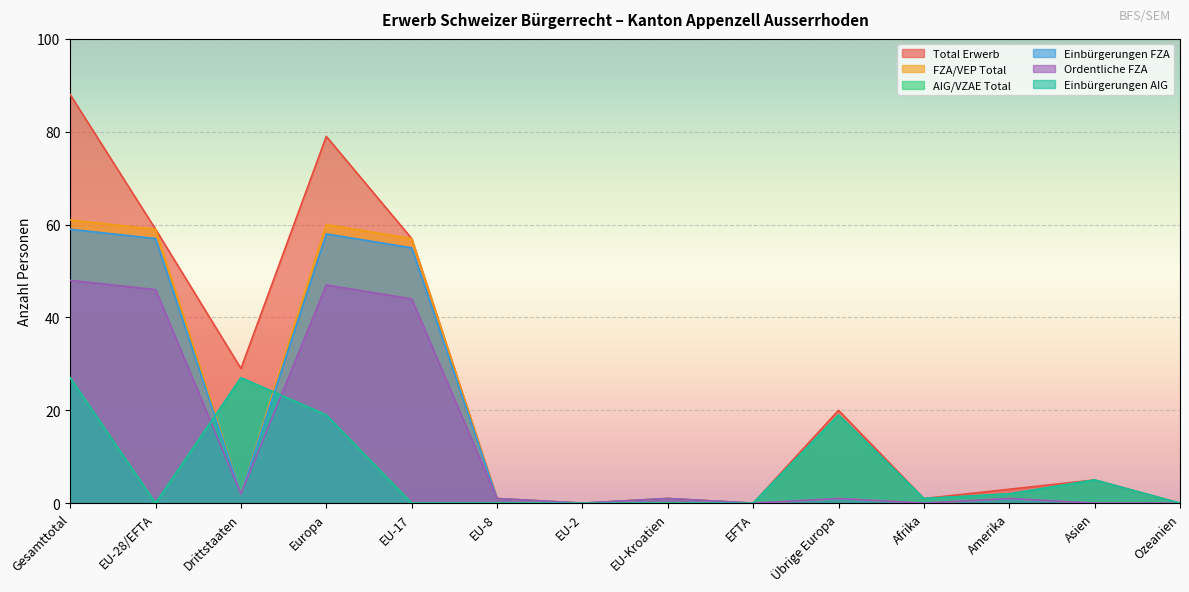

True or false: Einbürgerungen FZA and Total Erwerb cross at least once.

False